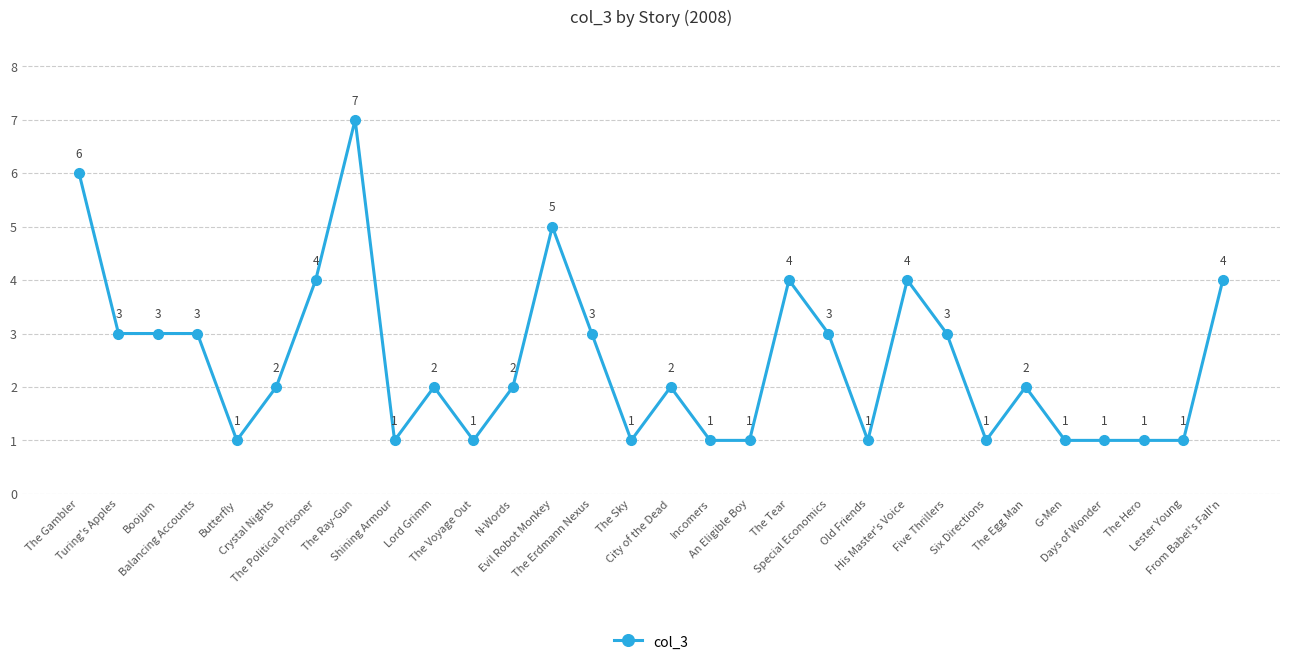

What is the smallest value displayed?

1